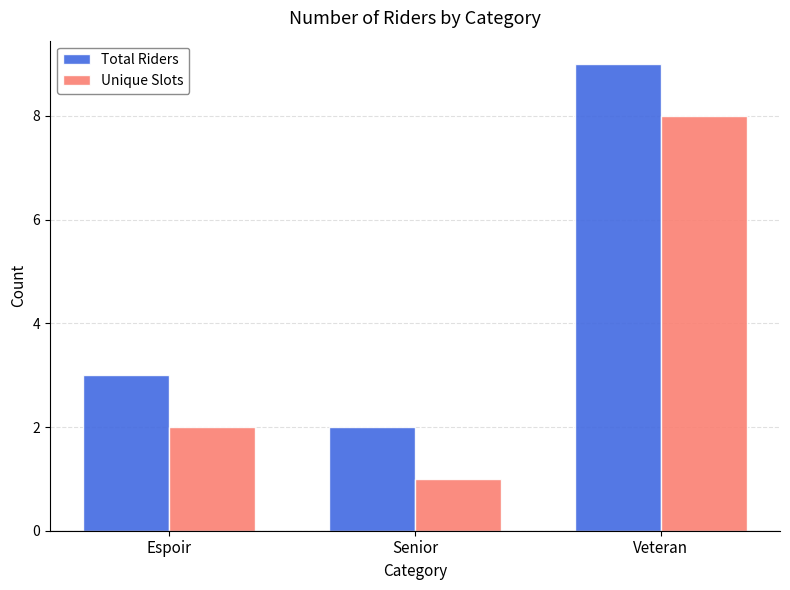

The Total Riders series shows 1 at Espoir. True or false?

False